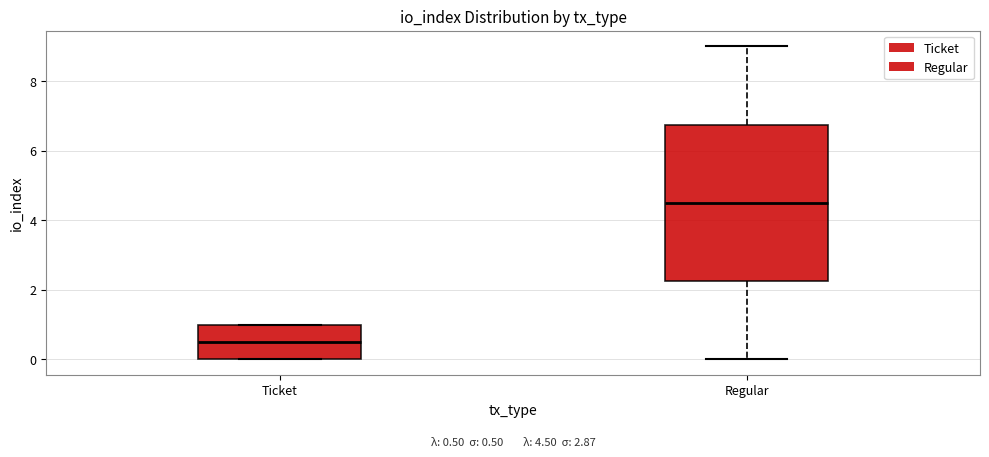

Which box is the tallest, from its lower edge to its upper edge?

Regular